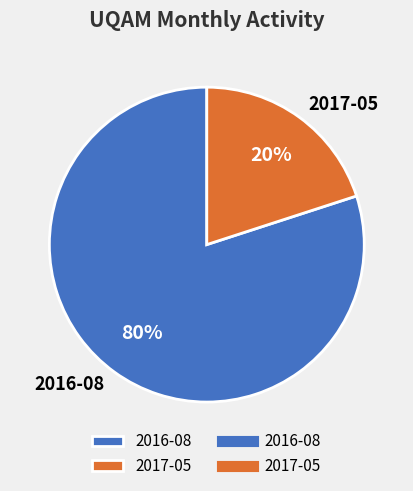

Which has a higher value, 2017-05 or 2016-08?

2016-08